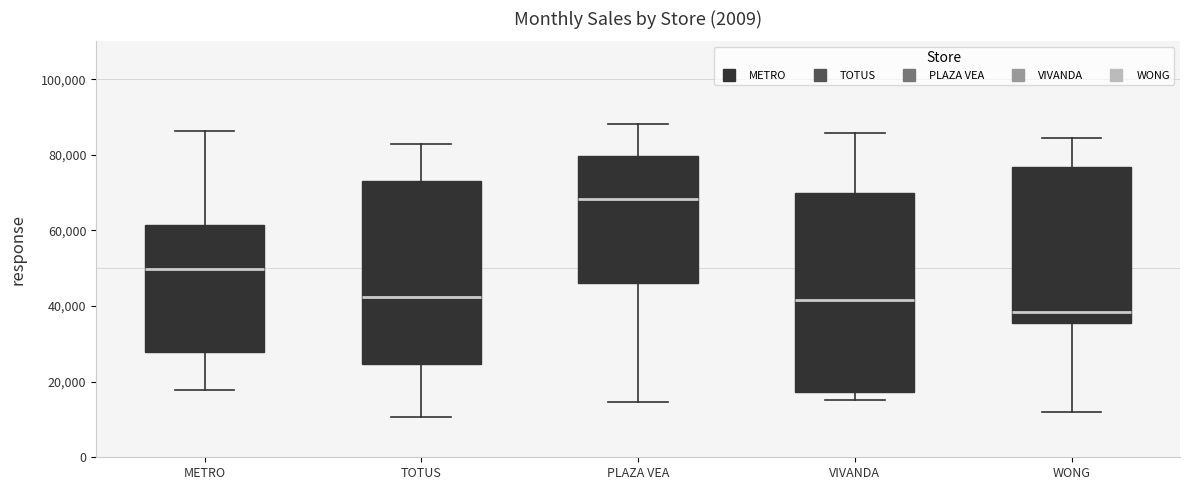

Which box has the highest median line?

PLAZA VEA